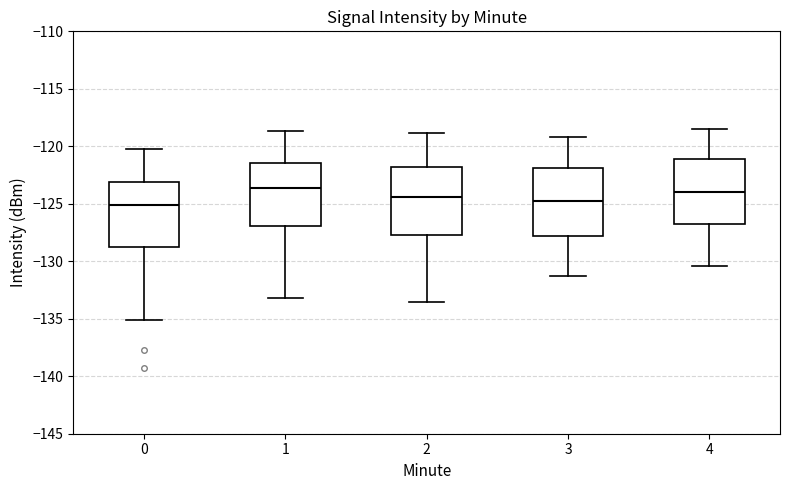

Where does the lower whisker of the box at x = 3 end on the y-axis? The values are not printed on the chart, so give them approximately, as read against the axis.

-131.5